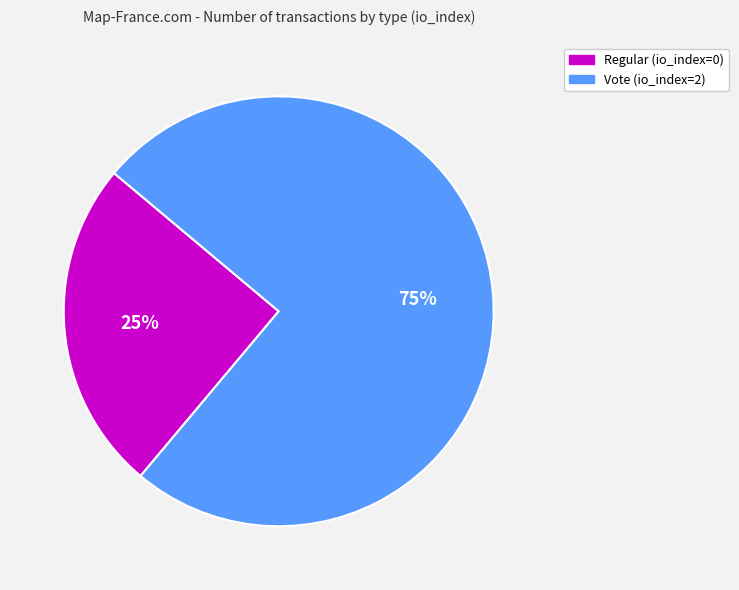

The Vote (io_index=2) slice represents 69% of the pie. True or false?

False